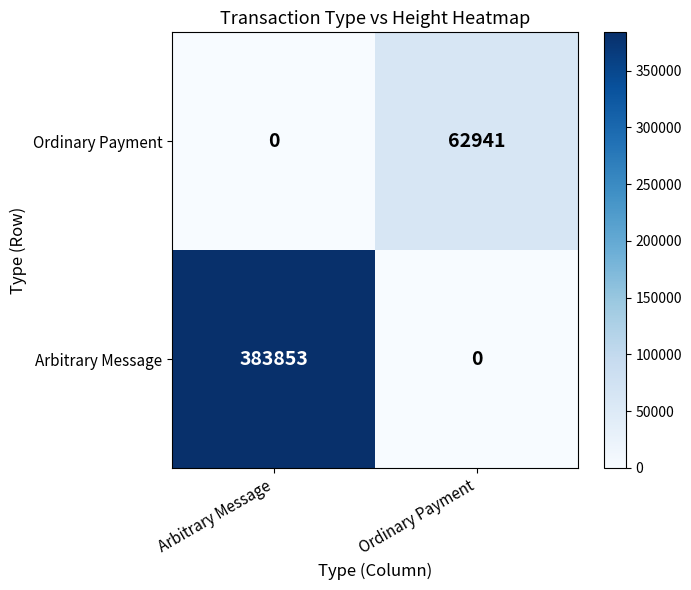

Reading left to right, extract all data points from this chart.

Ordinary Payment: Arbitrary Message=0	Ordinary Payment=62941
Arbitrary Message: Arbitrary Message=383853	Ordinary Payment=0